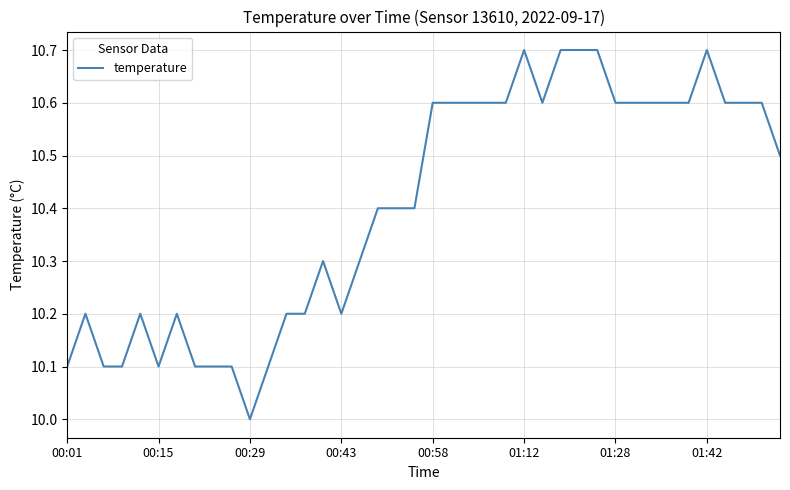

How many values are between 10 and 11?

40